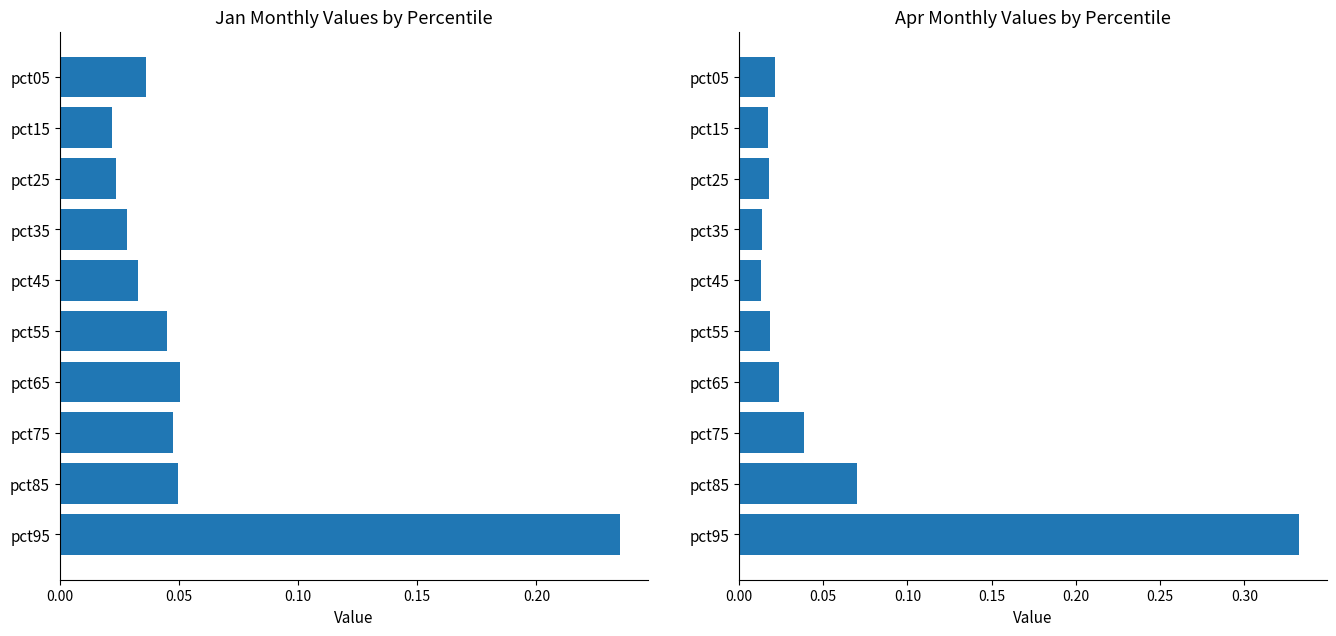

What is the highest value of the Apr series?

0.3